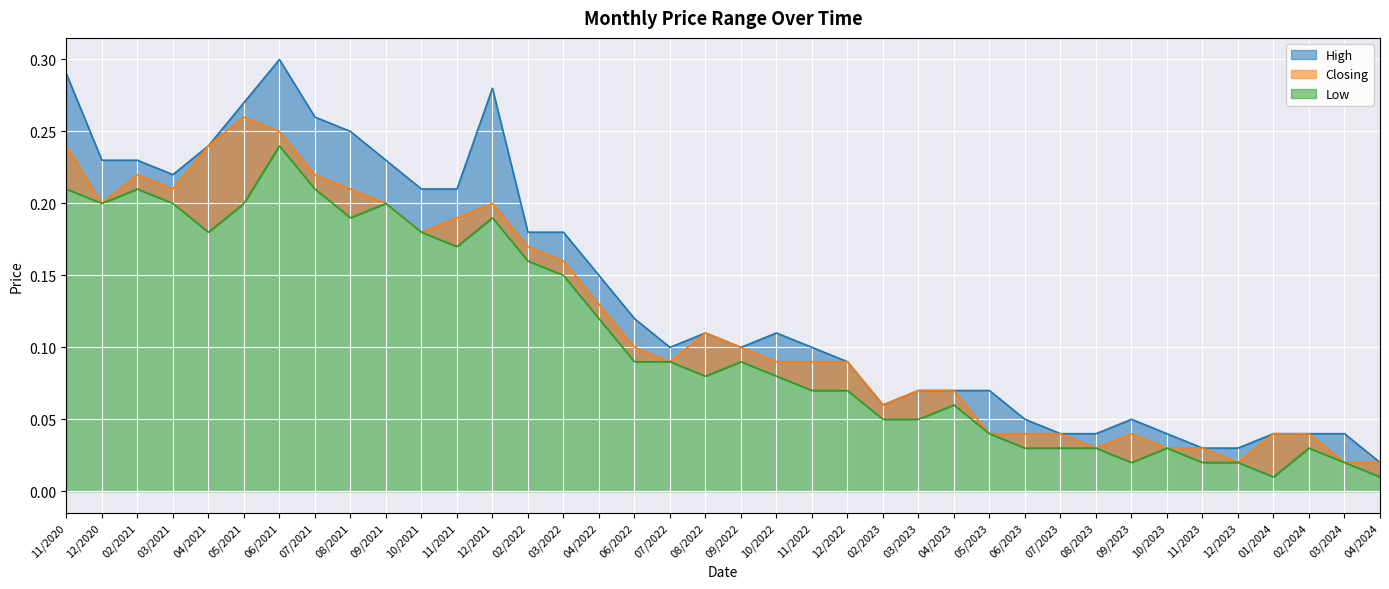

What position from the left is 07/2021?

8